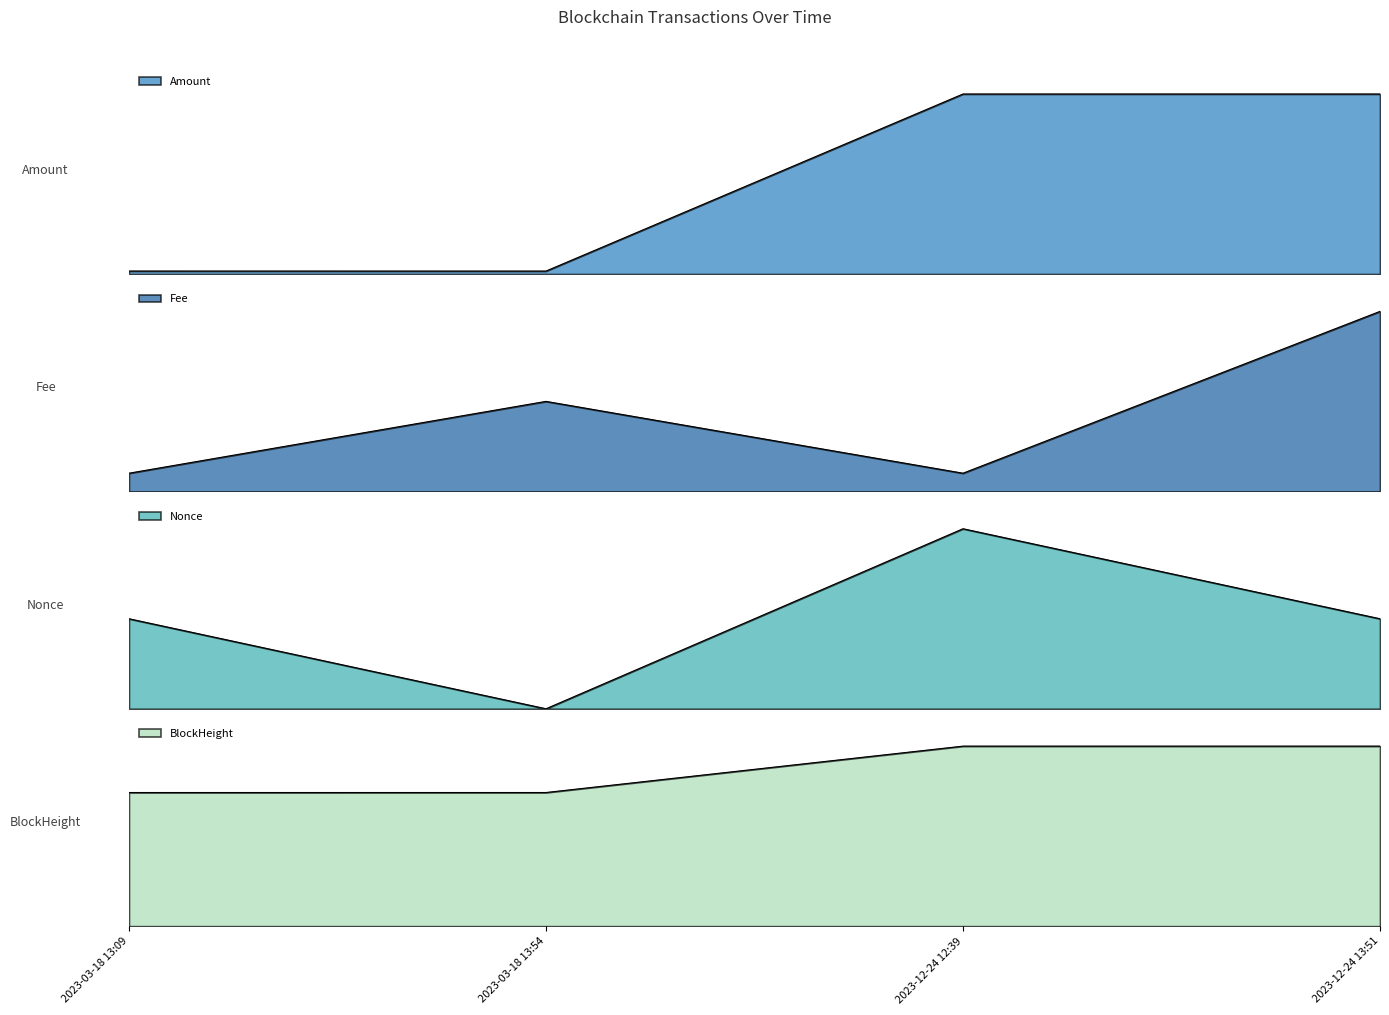

At 2023-03-18 13:54, list the series in order from largest to smallest.

BlockHeight, Amount, Fee, Nonce